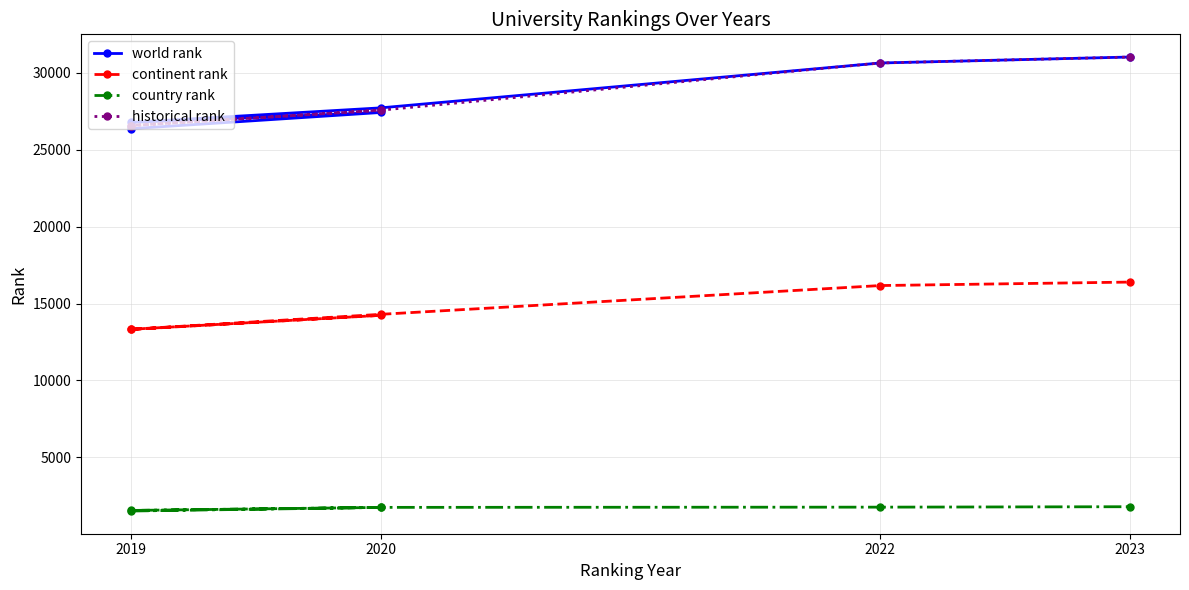

The value of historical rank at 2020 is 27572. True or false?

True